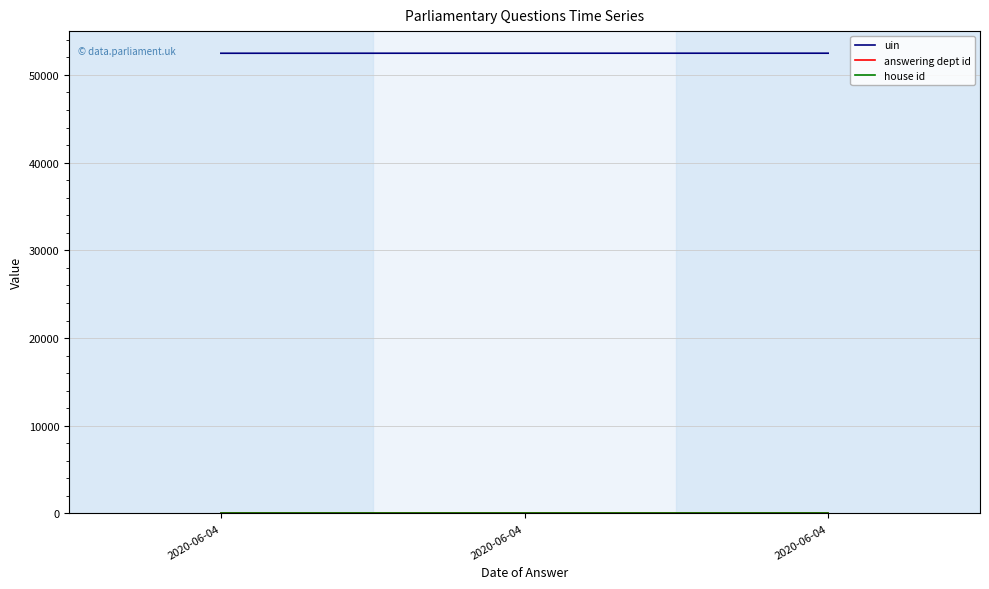

What is the total value across all series at 2020-06-04?

52484